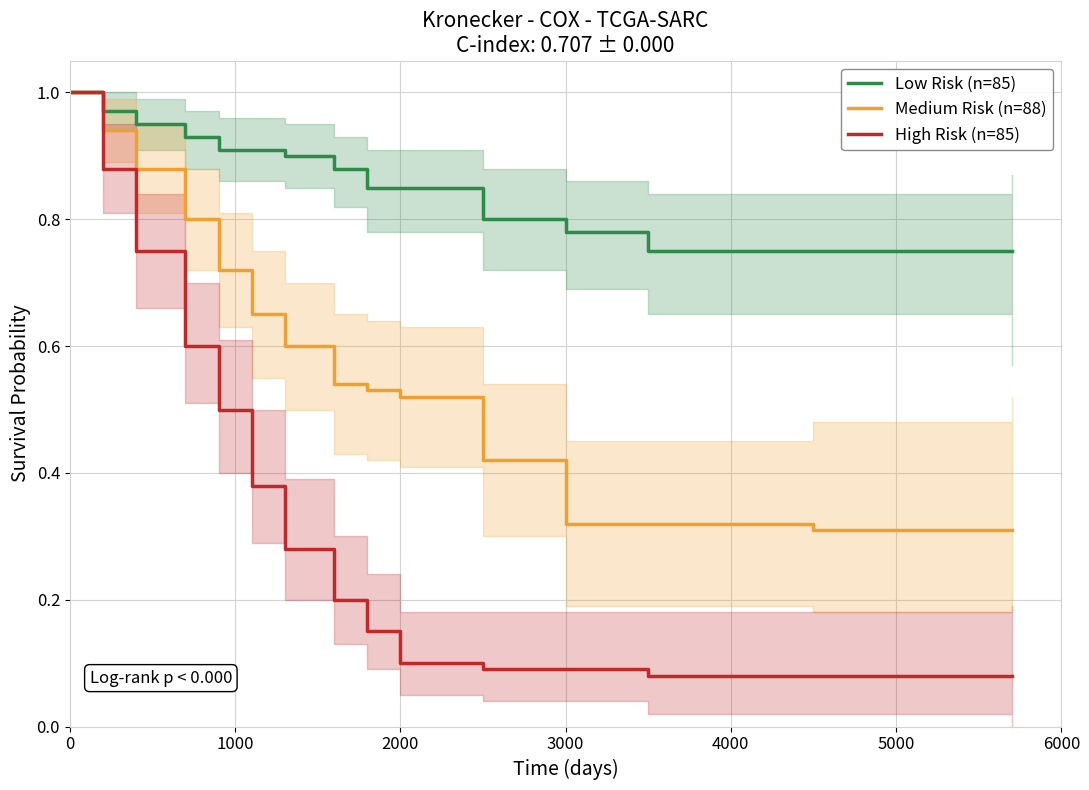

The value of Low Risk (n=85) at 2000 is 1.5. True or false?

False